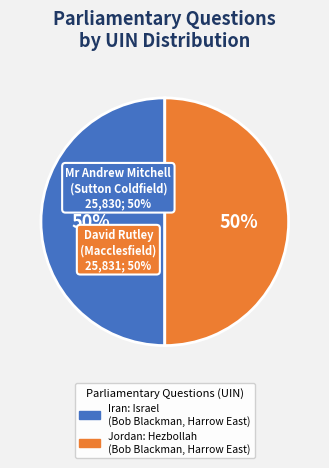

Is it true that Iran: Israel (Bob Blackman, Harrow East) is 61% of the pie?

False